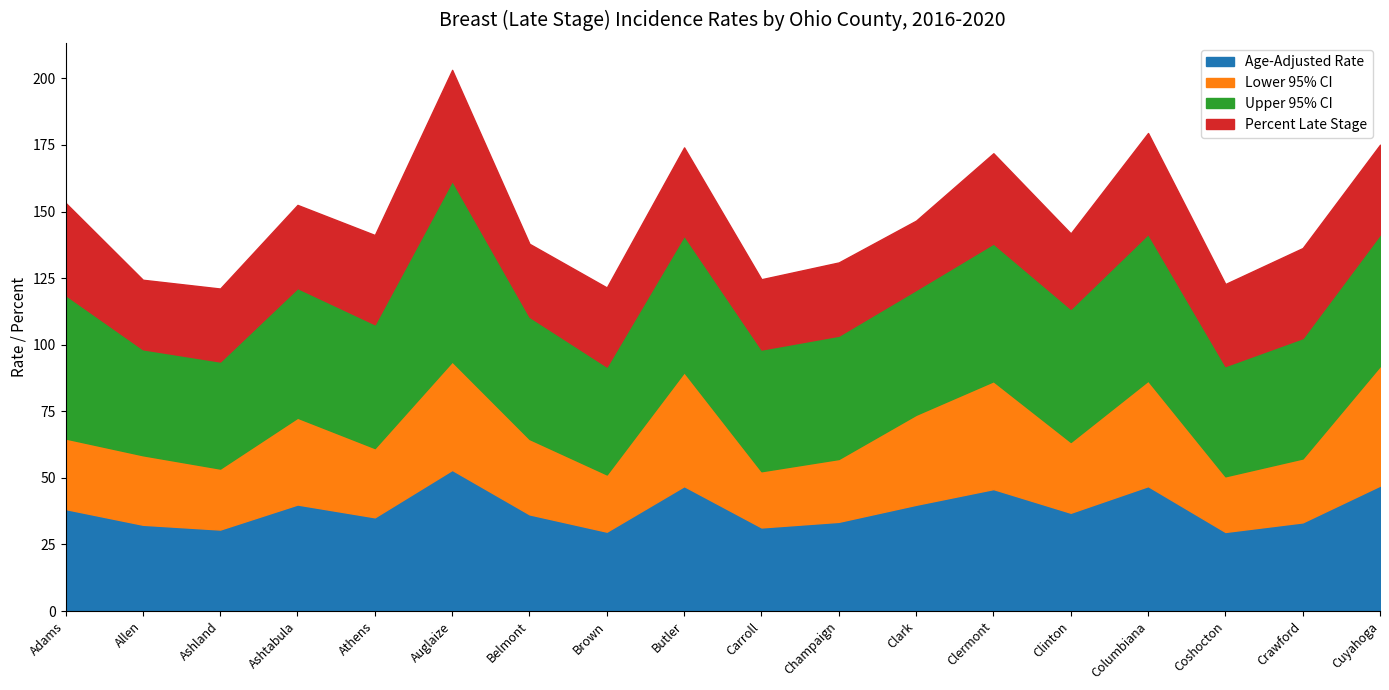

How many data points in Upper 95% CI are less than 46?

7